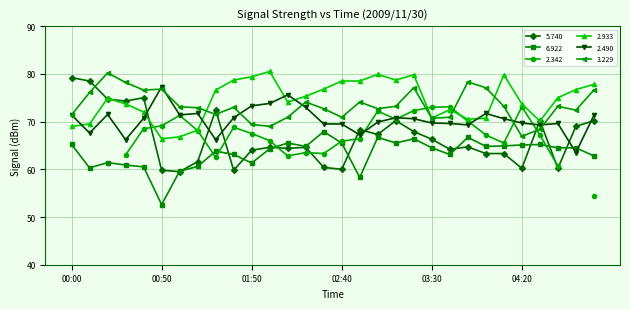

What is the difference between the maximum and second lowest values in the 6.922 series?

9.6